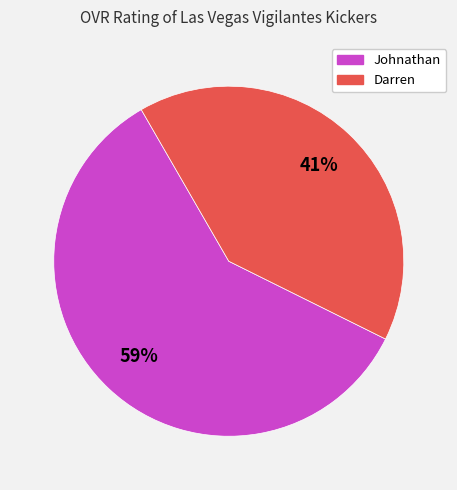

Does any single category account for the majority?

Yes